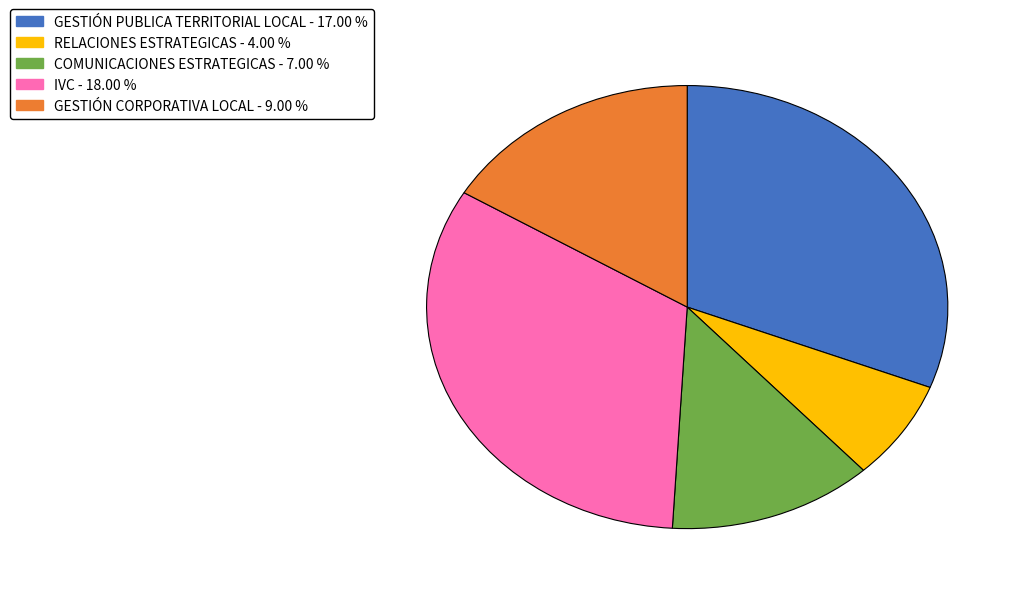

Is there a majority slice in this chart?

No